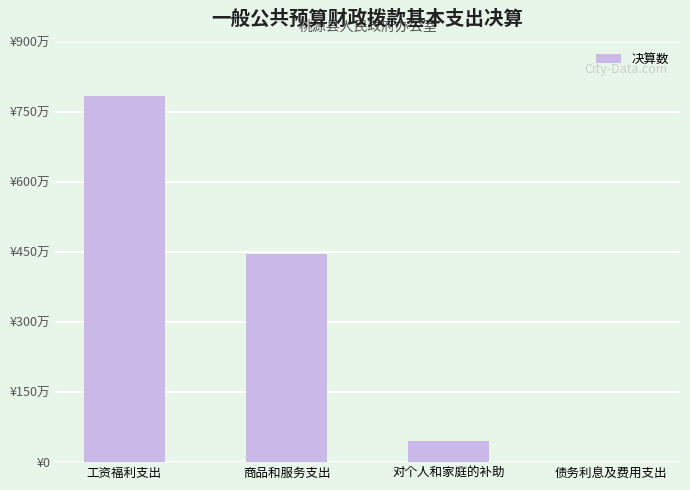

Are the bars horizontal?

No